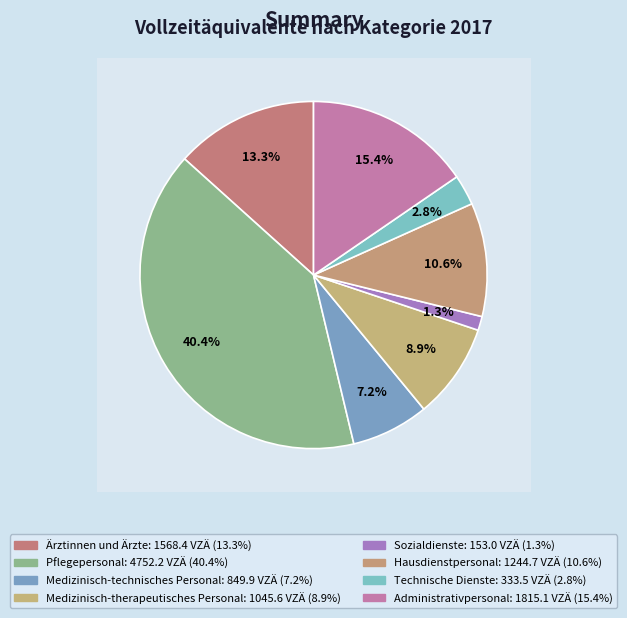

To the nearest percent, what is the difference between the largest and smallest slice percentages?

39%